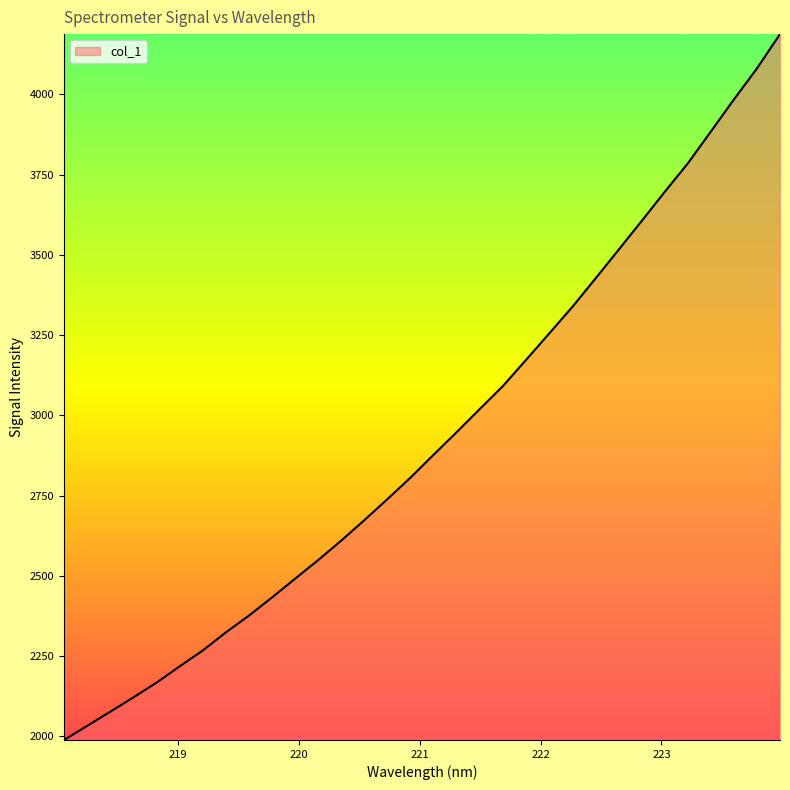

What is the maximum value shown in the chart?

4187.6